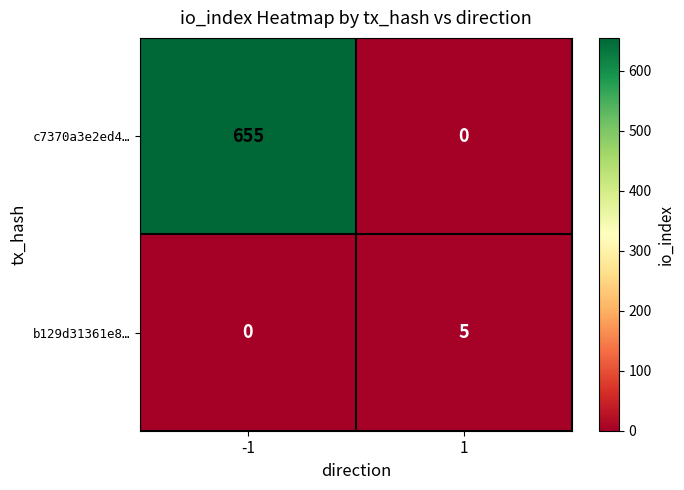

At which category is the sum across all series the highest?

-1